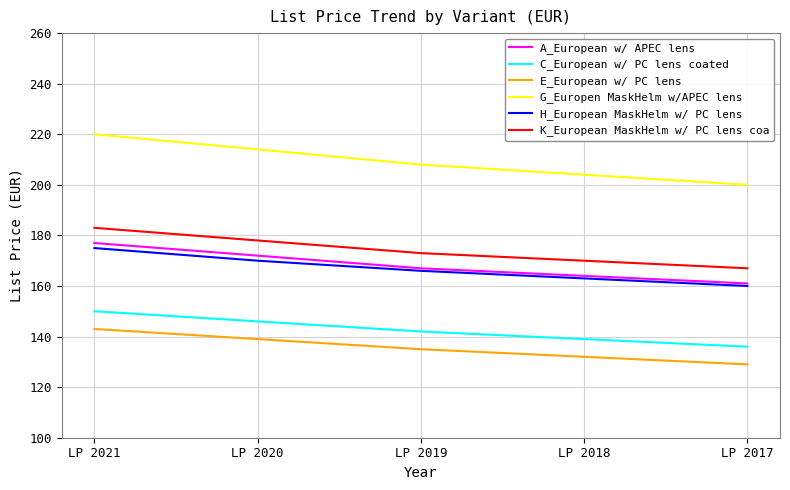

True or false: G_Europen MaskHelm w/APEC lens and C_European w/ PC lens coated cross at least once.

False